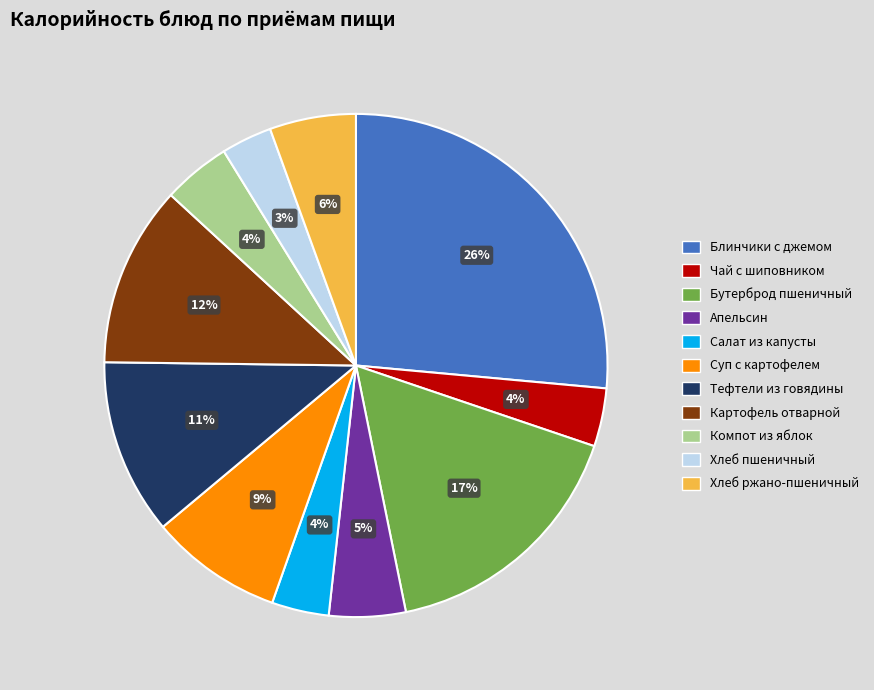

Is Компот из яблок the majority of the pie?

No